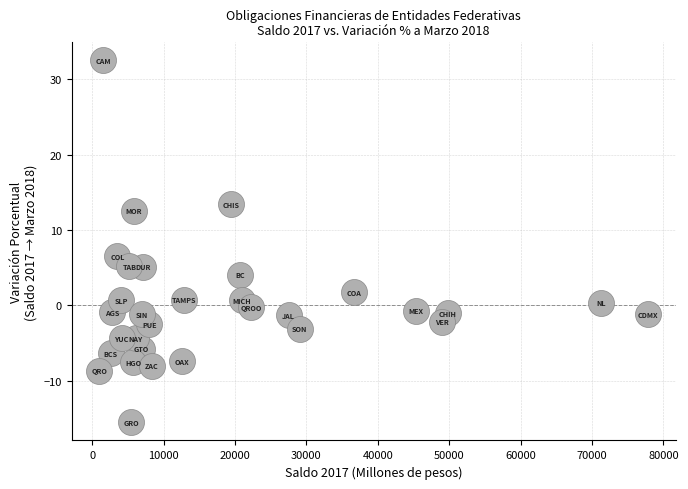

What is the range of Y values (max minus min)?

48.1